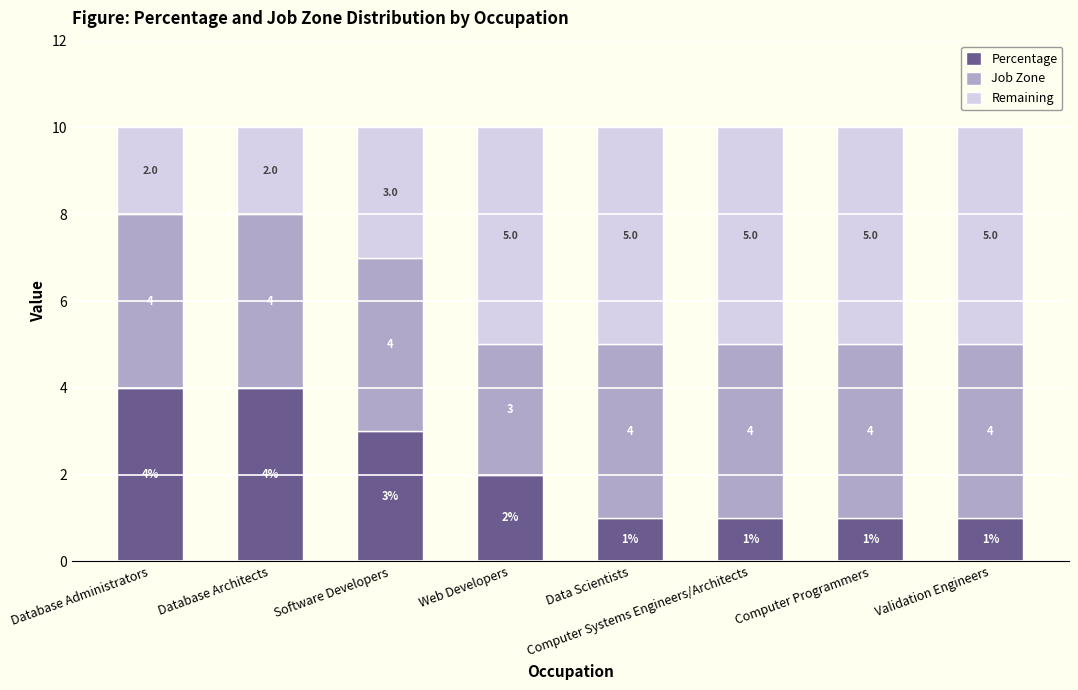

Does the chart contain stacked bars?

Yes